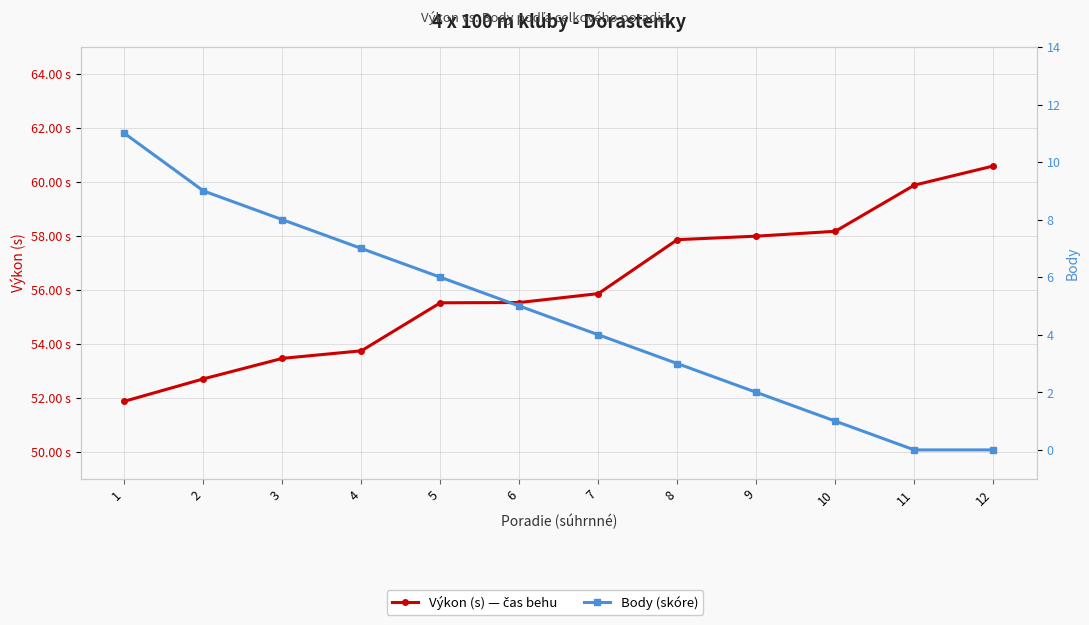

True or false: Body (skóre) has more than 0 interior local peaks.

False